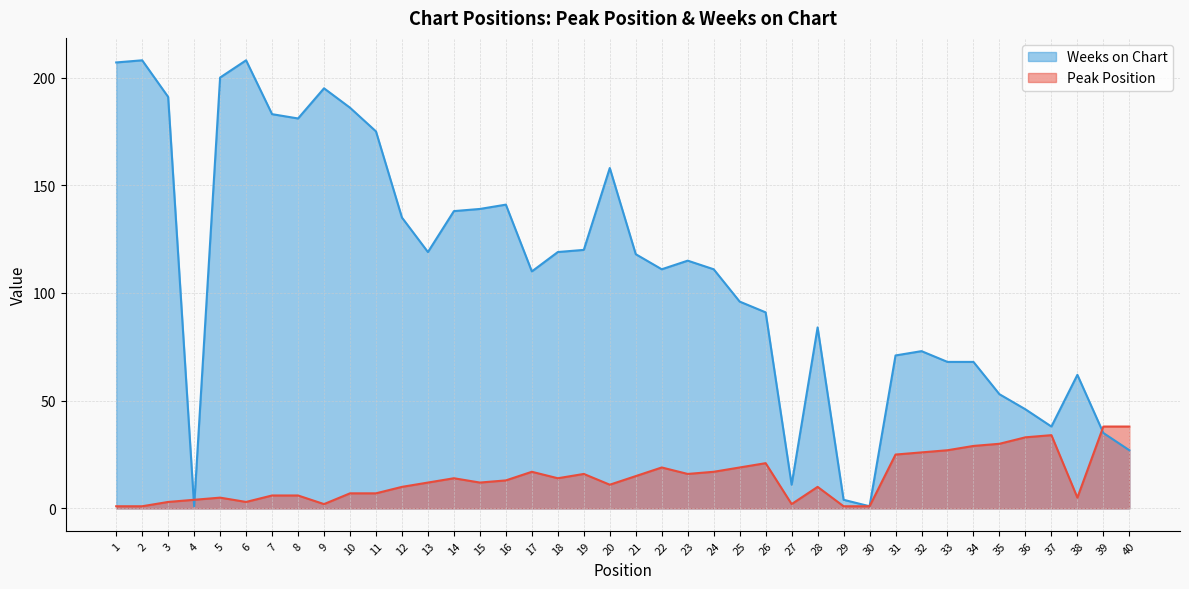

True or false: Peak Position and Weeks on Chart cross at least once.

True